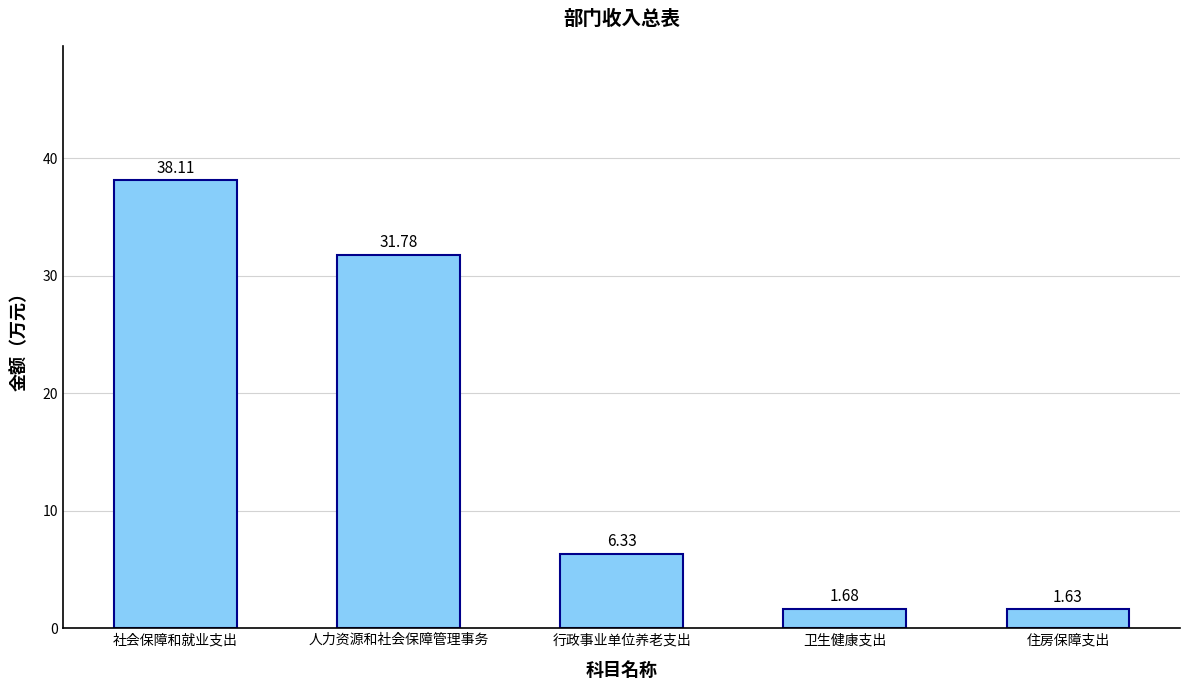

How many series are shown in this chart?

1